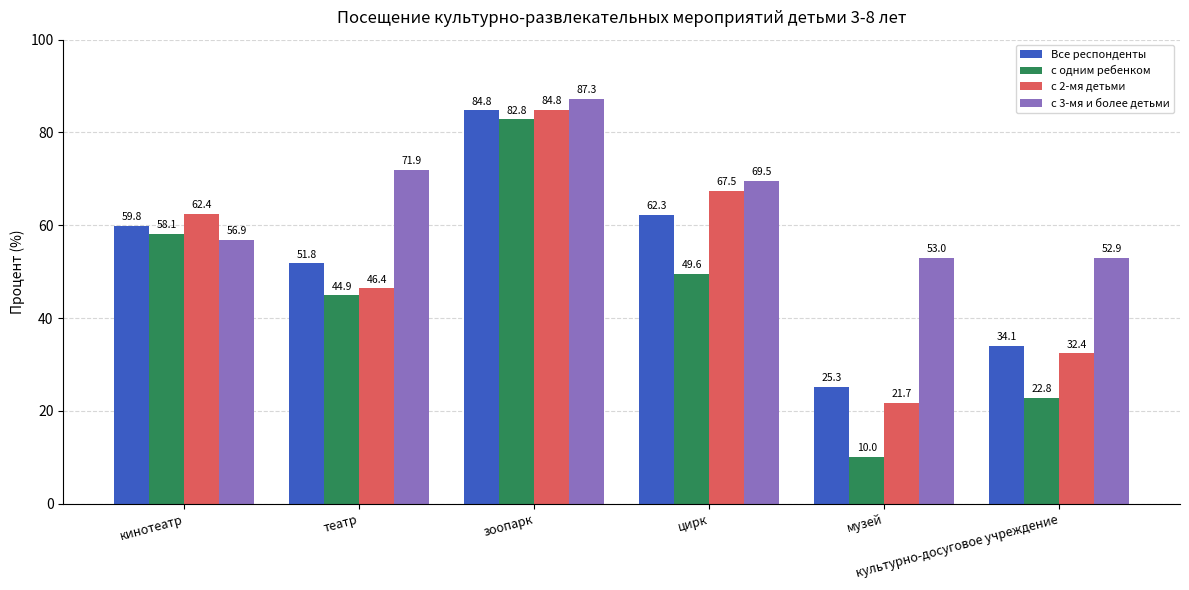

Reading left to right, list all the values displayed in this chart.

Все респонденты: кинотеатр=59.8	театр=51.8	зоопарк=84.8	цирк=62.3	музей=25.3	культурно-досуговое учреждение=34.1
с одним ребенком: кинотеатр=58.1	театр=44.9	зоопарк=82.8	цирк=49.6	музей=10.0	культурно-досуговое учреждение=22.8
с 2-мя детьми: кинотеатр=62.4	театр=46.4	зоопарк=84.8	цирк=67.5	музей=21.7	культурно-досуговое учреждение=32.4
с 3-мя и более детьми: кинотеатр=56.9	театр=71.9	зоопарк=87.3	цирк=69.5	музей=53.0	культурно-досуговое учреждение=52.9